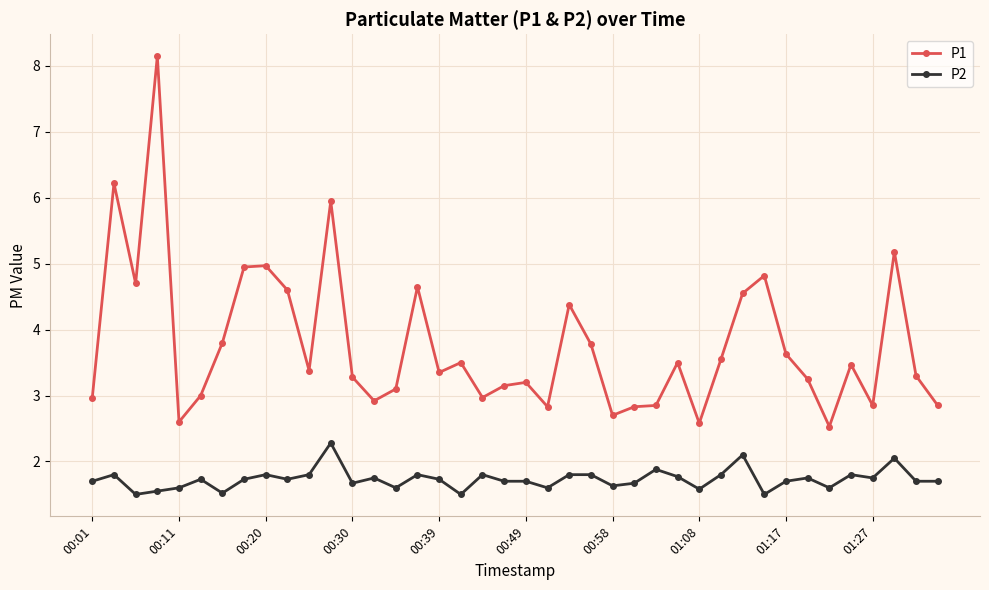

Does the chart display data point markers on the line(s)?

Yes